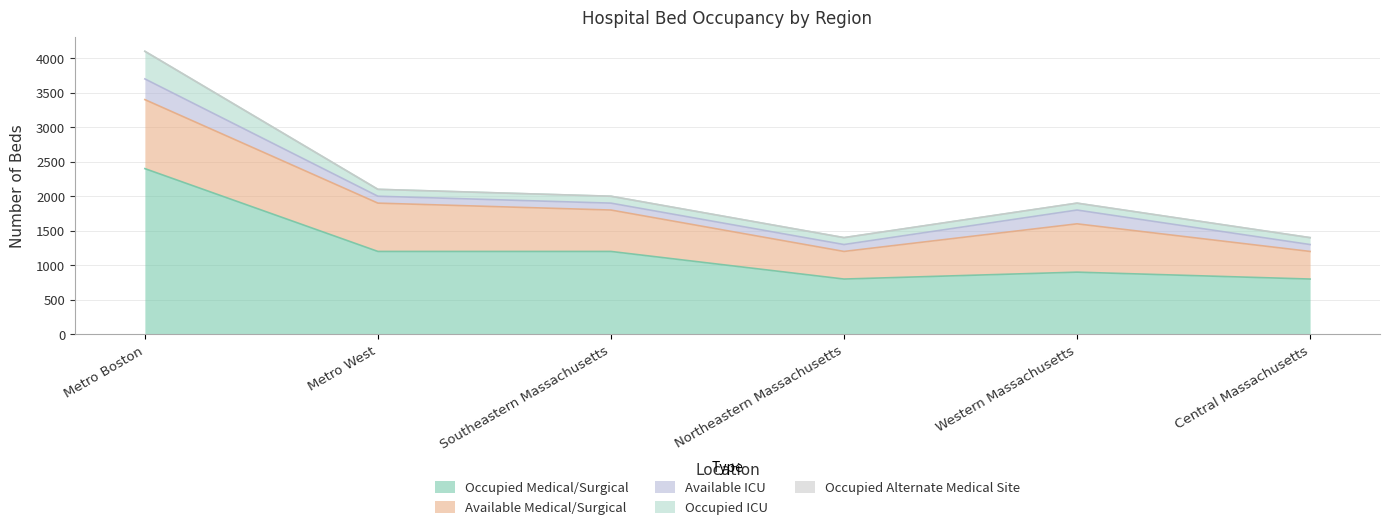

True or false: Available ICU and Occupied ICU cross at least once.

False